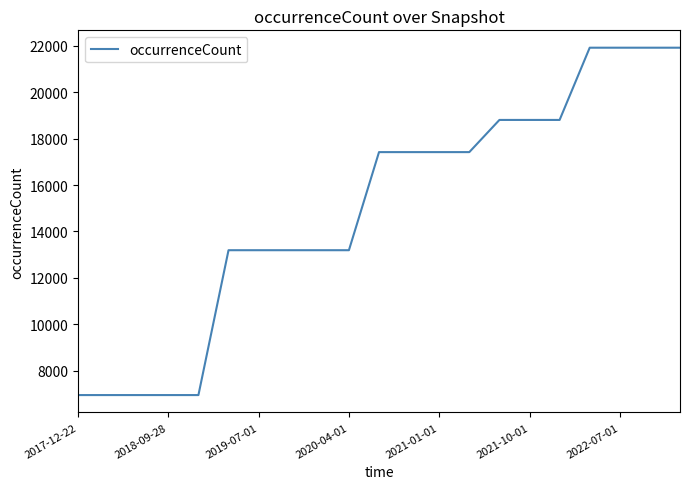

What is the maximum value shown in the chart?

21920